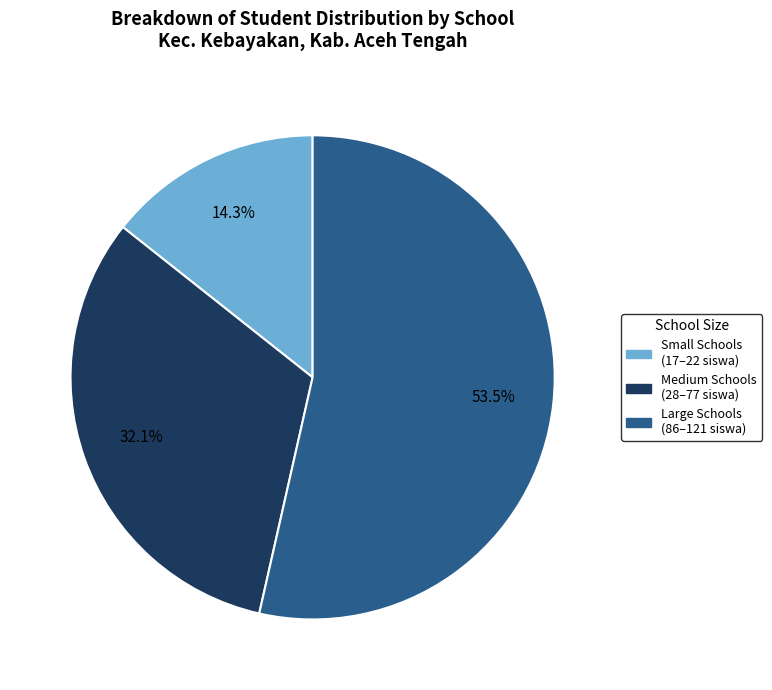

Does Medium Schools (28–77 siswa) represent more than half of the total?

No